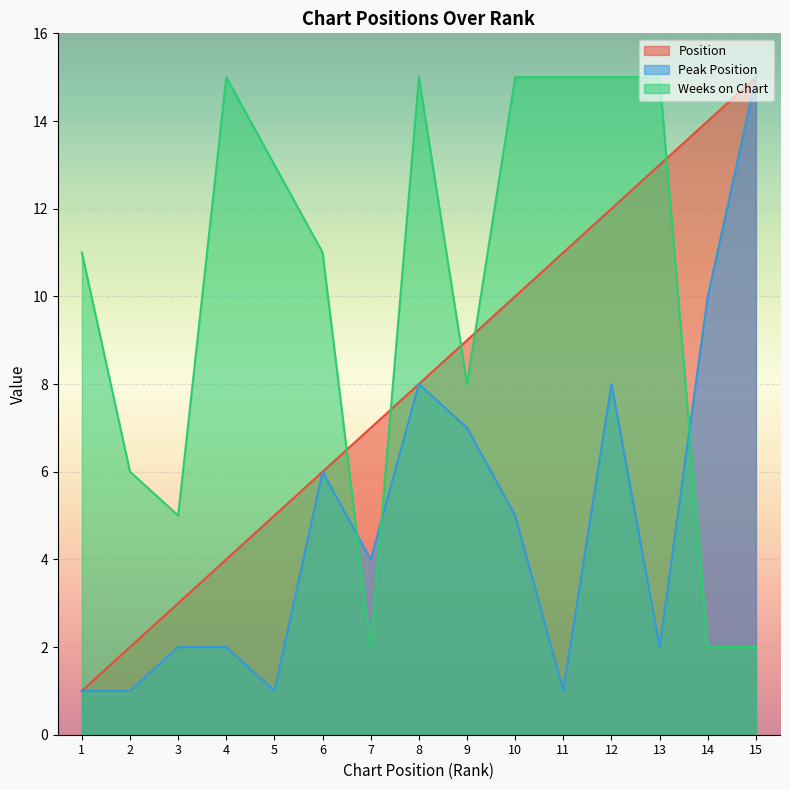

Which series has the largest range (max minus min)?

Position